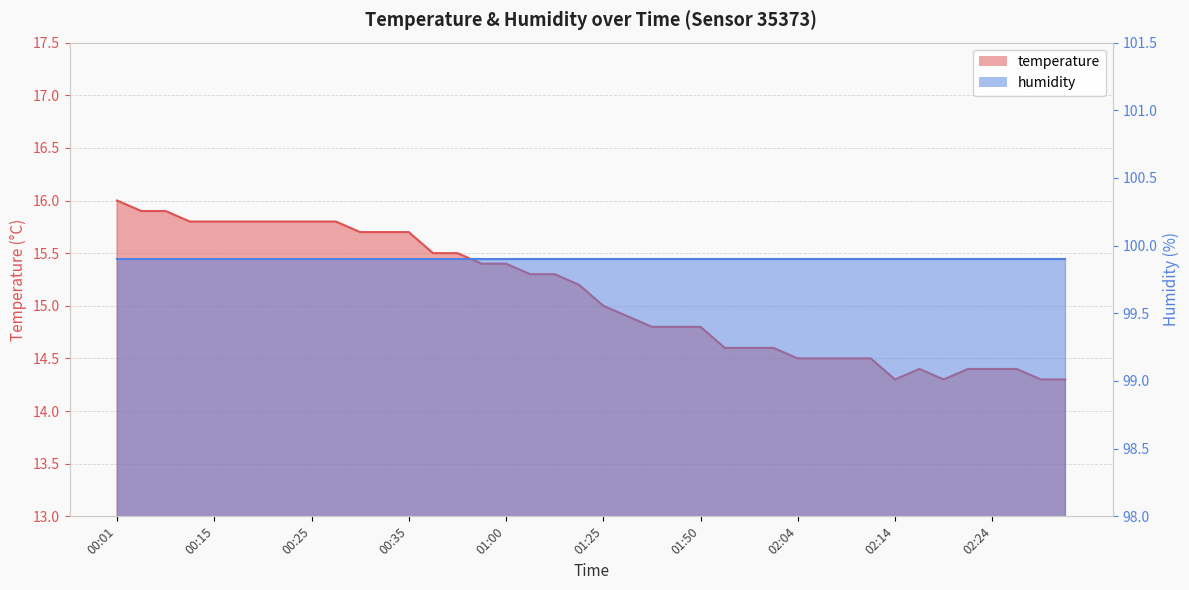

List the labels in order of value, smallest first.

02:14, 02:19, 02:29, 02:31, 02:16, 02:21, 02:24, 02:26, 02:04, 02:06, 02:09, 02:11, 01:56, 01:59, 02:01, 01:41, 01:47, 01:50, 01:30, 01:25, 01:17, 01:05, 01:11, 00:46, 01:00, 00:38, 00:43, 00:30, 00:33, 00:35, 00:09, 00:15, 00:17, 00:20, 00:22, 00:25, 00:27, 00:04, 00:07, 00:01